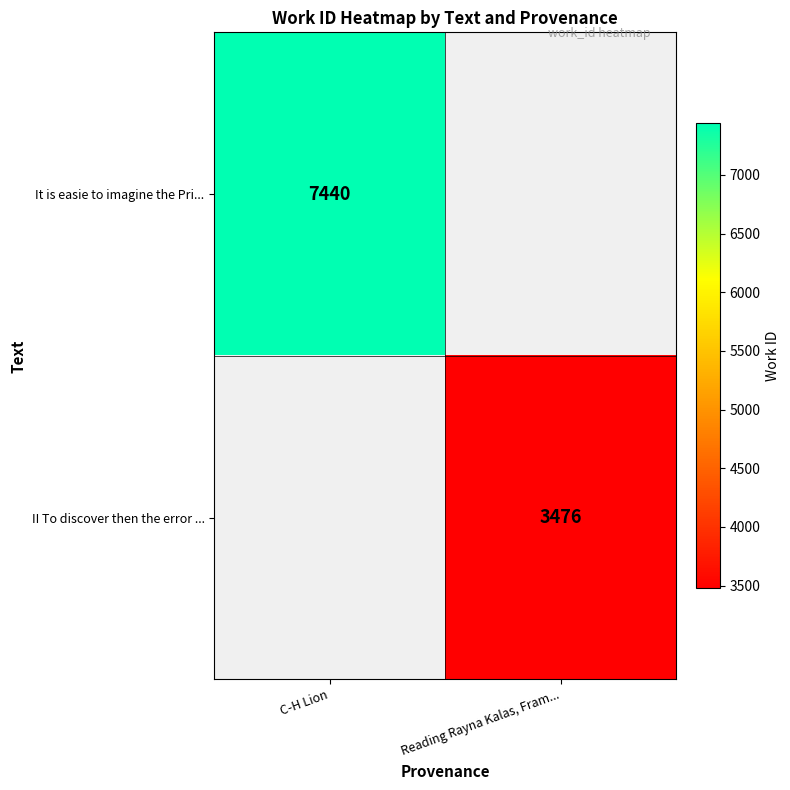

Is it true that It is easie to imagine the Pri... equals 10544 at C-H Lion?

False